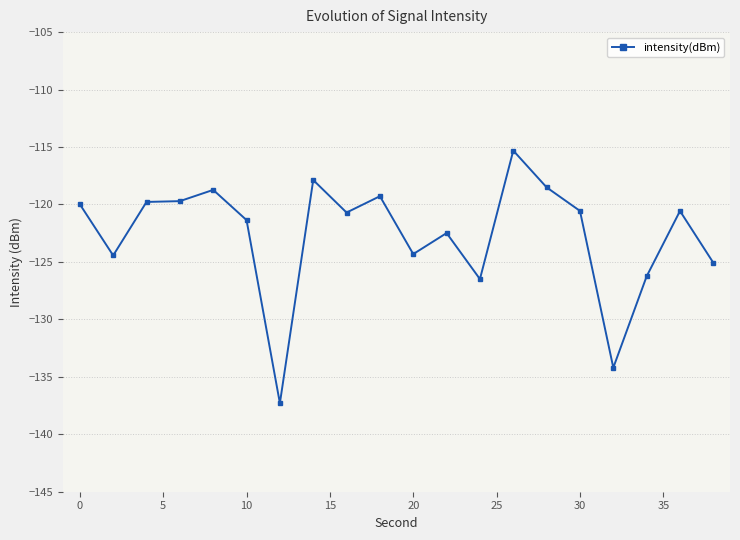

What is the minimum value shown in the chart?

-137.3